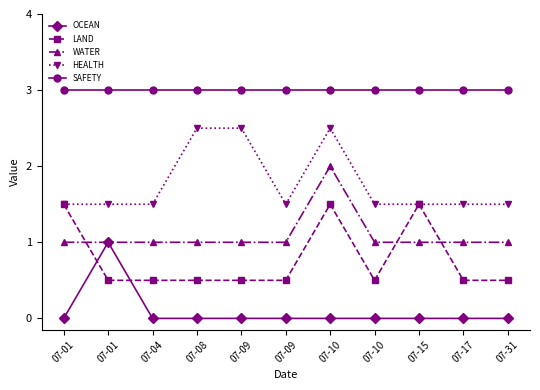

Between 07-09 and 07-08, which is larger?

07-09